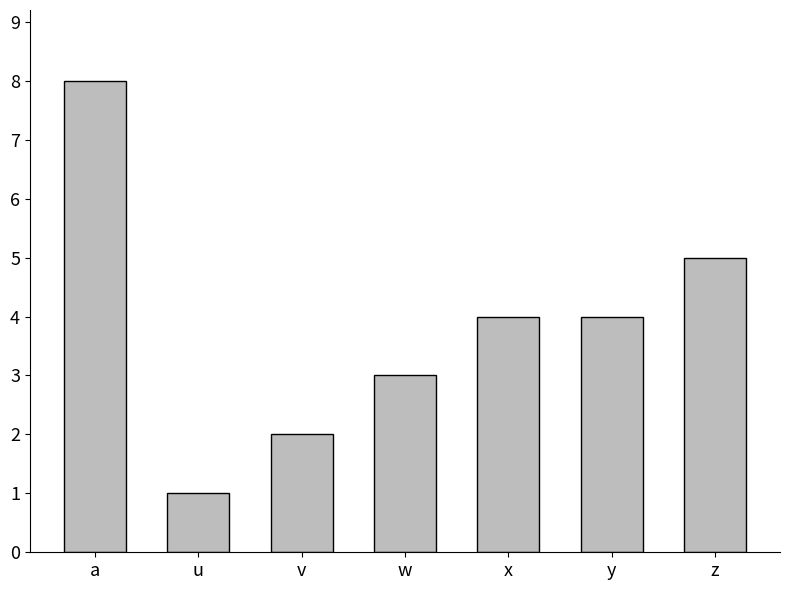

Are the bars grouped side by side (vs. stacked)?

No